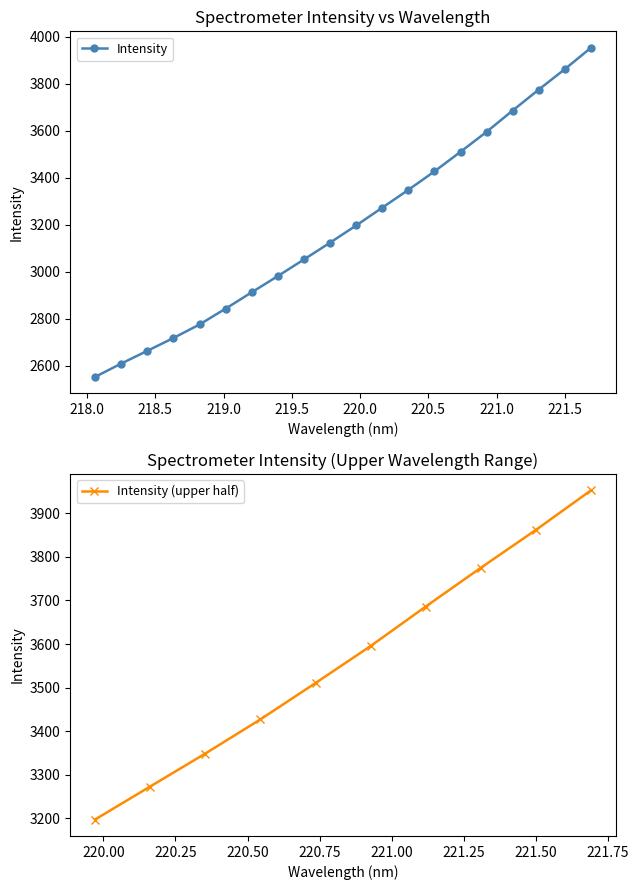

Count the number of values greater than 3196.

10